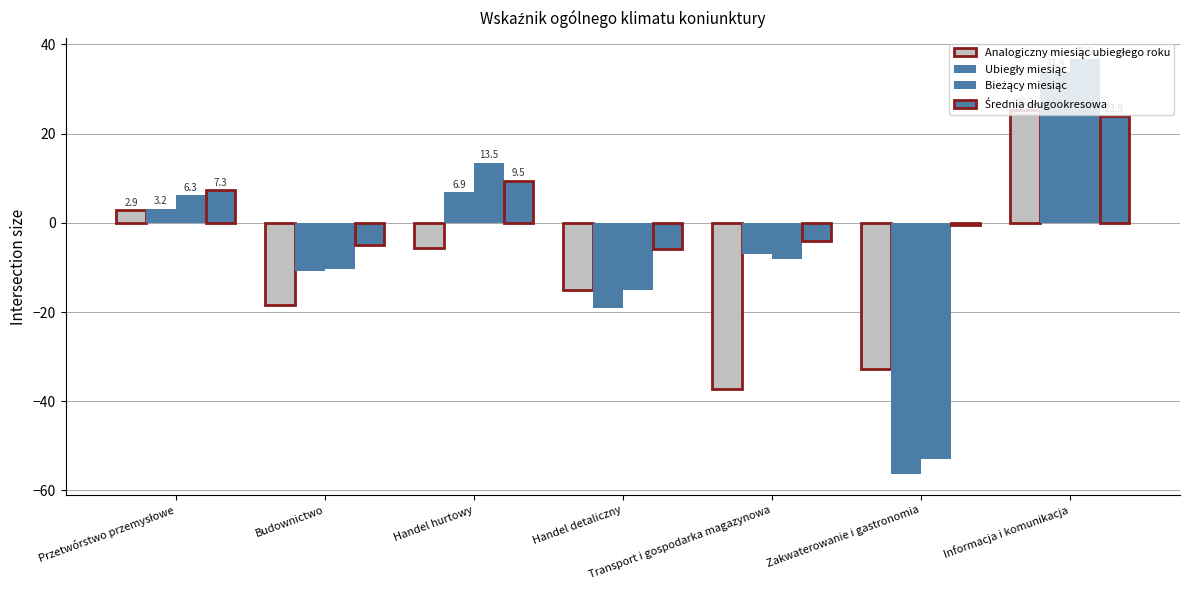

Rank the series by their maximum value, from highest to lowest.

Bieżący miesiąc, Ubiegły miesiąc, Analogiczny miesiąc ubiegłego roku, Średnia długookresowa